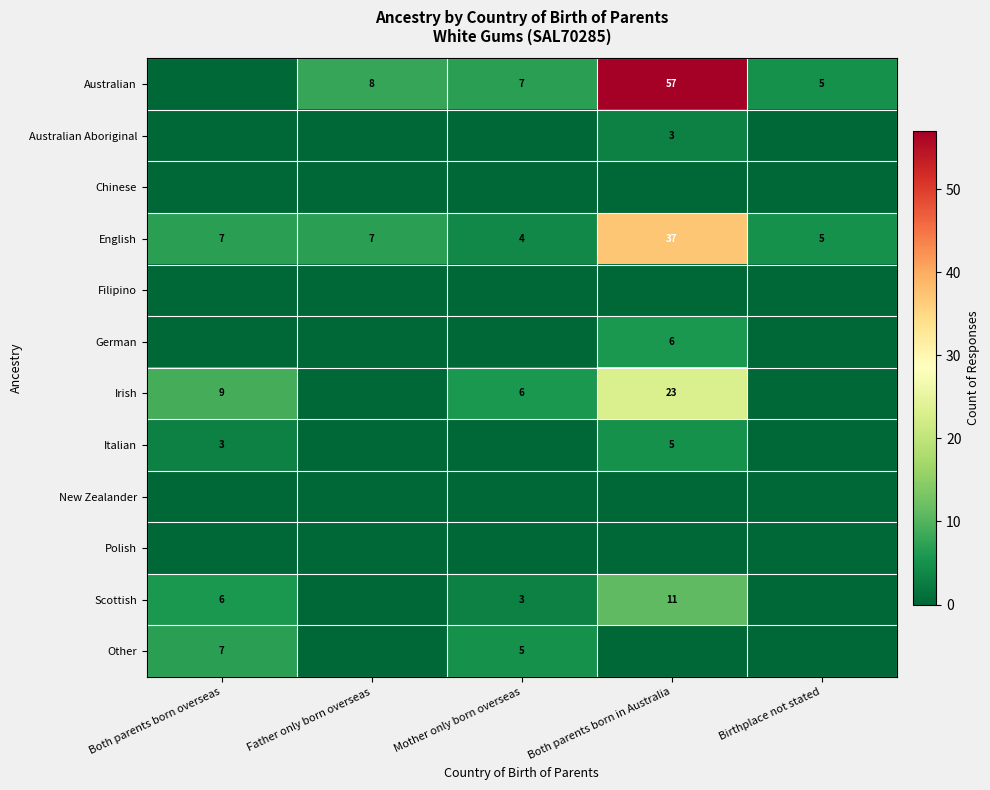

What is the maximum value shown in the chart?

57